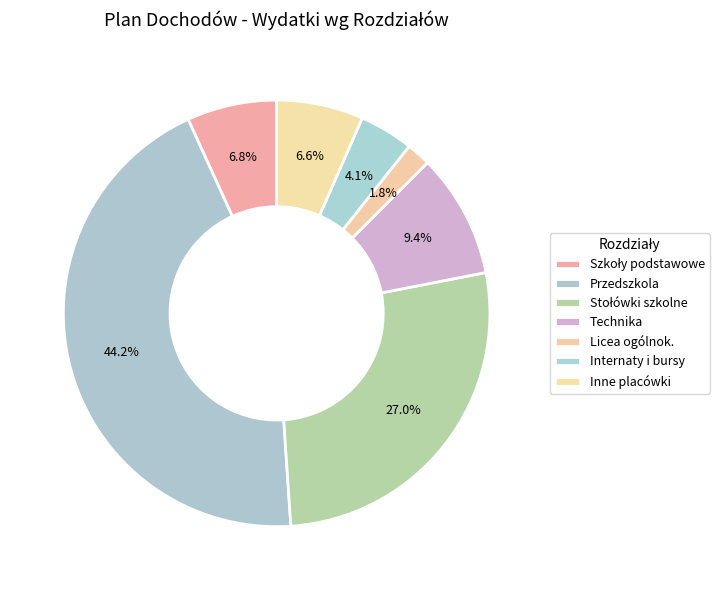

How many slices are in this pie chart?

7